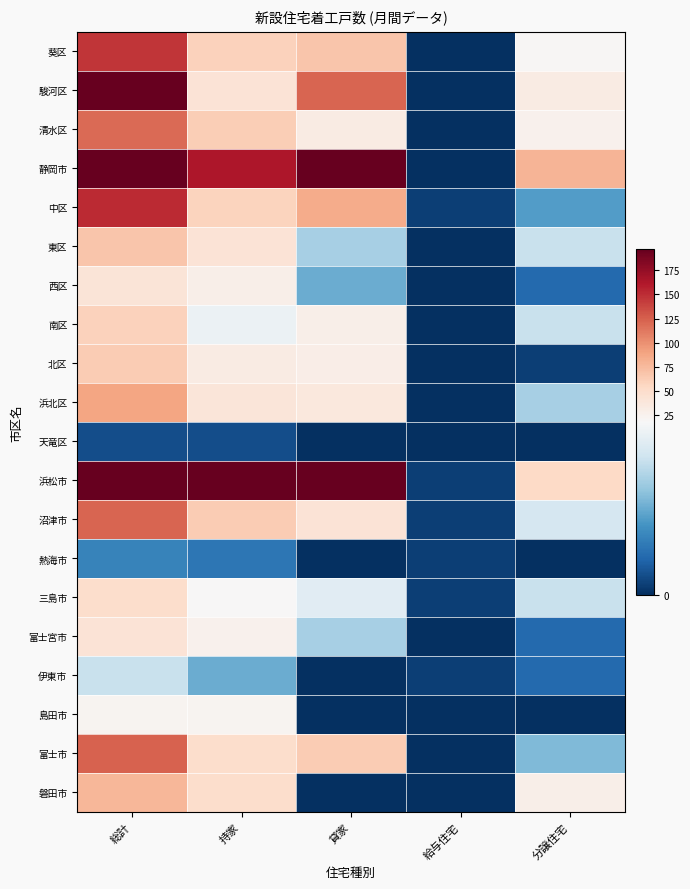

Reading left to right, extract all data points from this chart.

葵区: 総計=146	持家=59	貸家=67	給与住宅=0	分譲住宅=20
駿河区: 総計=197	持家=42	貸家=122	給与住宅=0	分譲住宅=33
清水区: 総計=120	持家=62	貸家=32	給与住宅=0	分譲住宅=26
静岡市: 総計=463	持家=163	貸家=221	給与住宅=0	分譲住宅=79
中区: 総計=151	持家=58	貸家=84	給与住宅=1	分譲住宅=8
東区: 総計=68	持家=42	貸家=12	給与住宅=0	分譲住宅=14
西区: 総計=41	持家=28	貸家=9	給与住宅=0	分譲住宅=4
南区: 総計=59	持家=17	貸家=28	給与住宅=0	分譲住宅=14
北区: 総計=64	持家=33	貸家=30	給与住宅=0	分譲住宅=1
浜北区: 総計=89	持家=40	貸家=37	給与住宅=0	分譲住宅=12
天竜区: 総計=2	持家=2	貸家=0	給与住宅=0	分譲住宅=0
浜松市: 総計=474	持家=220	貸家=200	給与住宅=1	分譲住宅=53
沼津市: 総計=122	持家=64	貸家=42	給与住宅=1	分譲住宅=15
熱海市: 総計=6	持家=5	貸家=0	給与住宅=1	分譲住宅=0
三島市: 総計=50	持家=19	貸家=16	給与住宅=1	分譲住宅=14
富士宮市: 総計=42	持家=26	貸家=12	給与住宅=0	分譲住宅=4
伊東市: 総計=14	持家=9	貸家=0	給与住宅=1	分譲住宅=4
島田市: 総計=23	持家=23	貸家=0	給与住宅=0	分譲住宅=0
富士市: 総計=124	持家=50	貸家=64	給与住宅=0	分譲住宅=10
磐田市: 総計=78	持家=50	貸家=0	給与住宅=0	分譲住宅=28